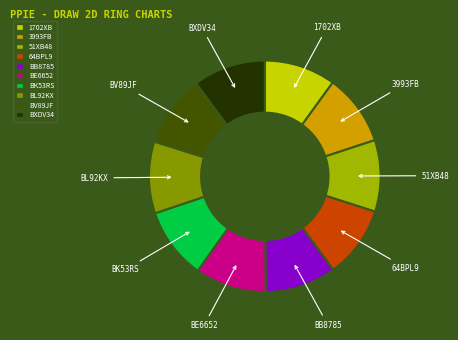

How many slices are in this pie chart?

10